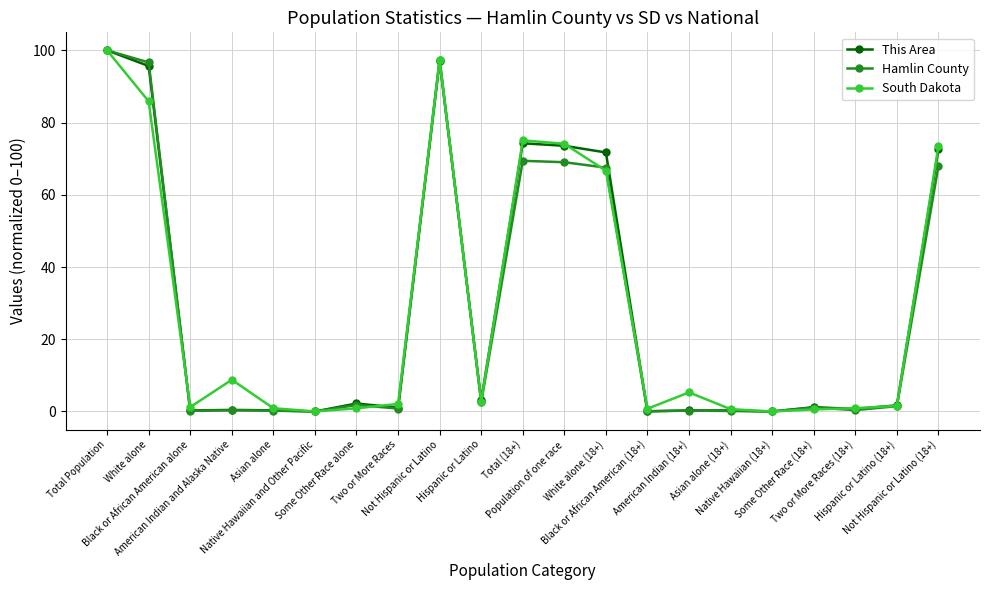

At which category is the sum across all series the highest?

Total Population